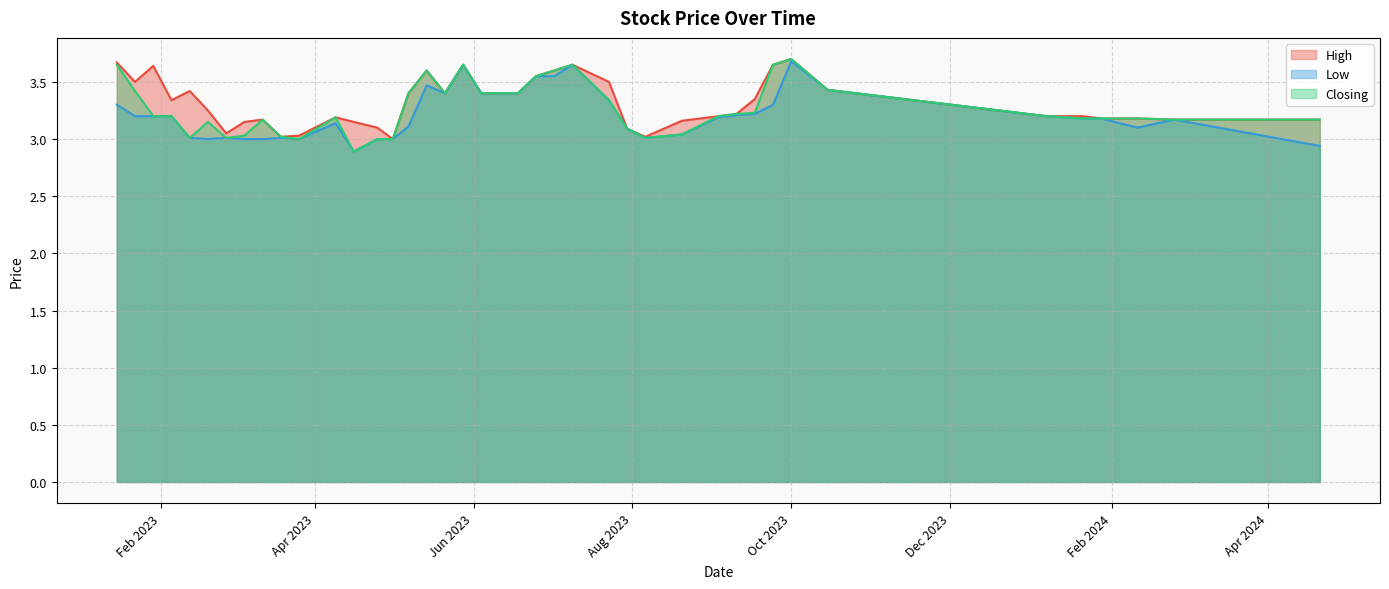

What is the total value across all series at 22/01/2023?

10.1